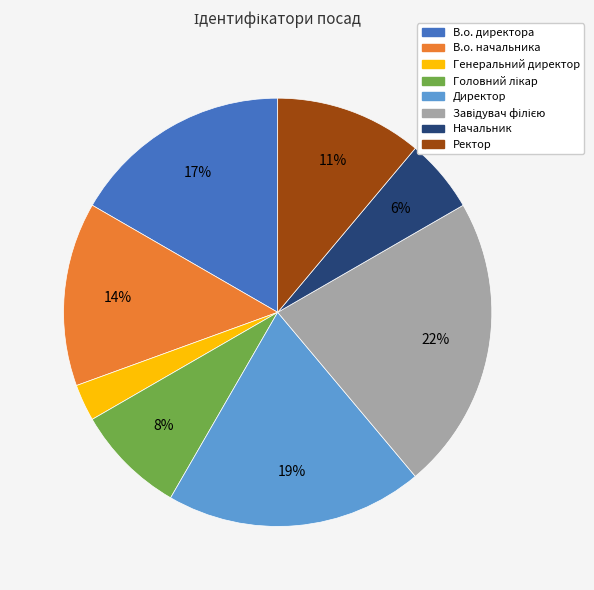

Is Генеральний директор the majority of the pie?

No